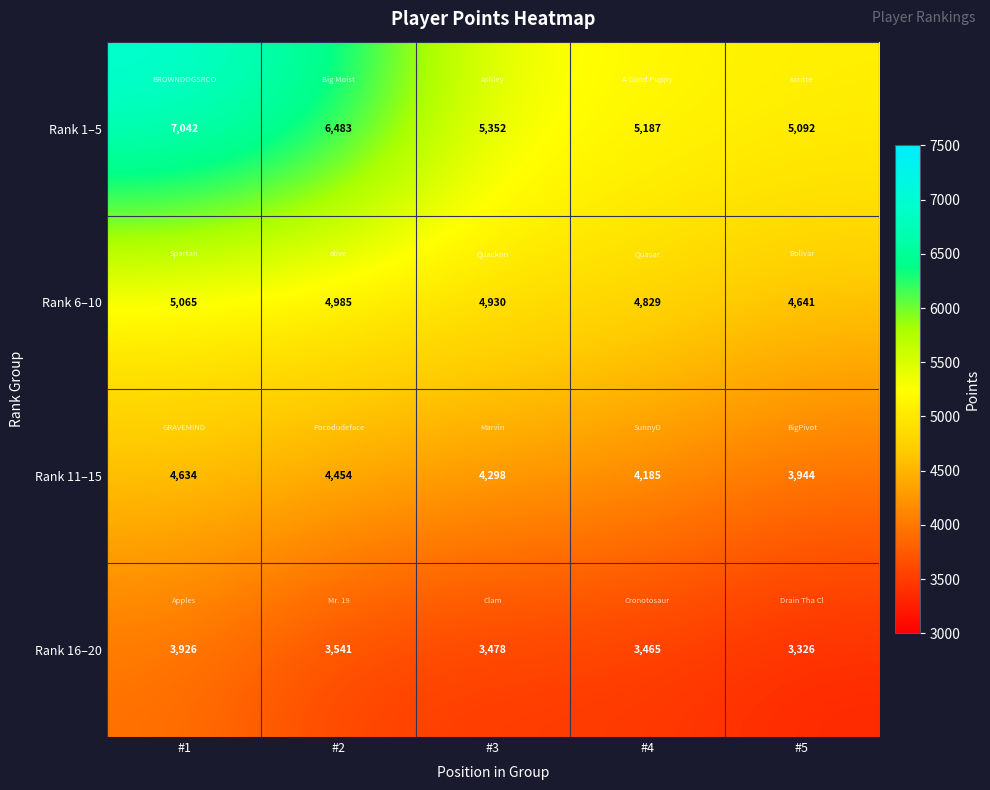

At which category is the sum across all series the highest?

#1